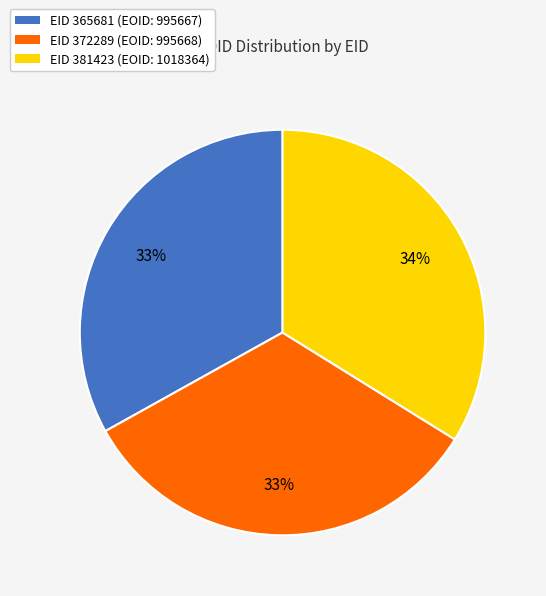

Does any single category account for the majority?

No